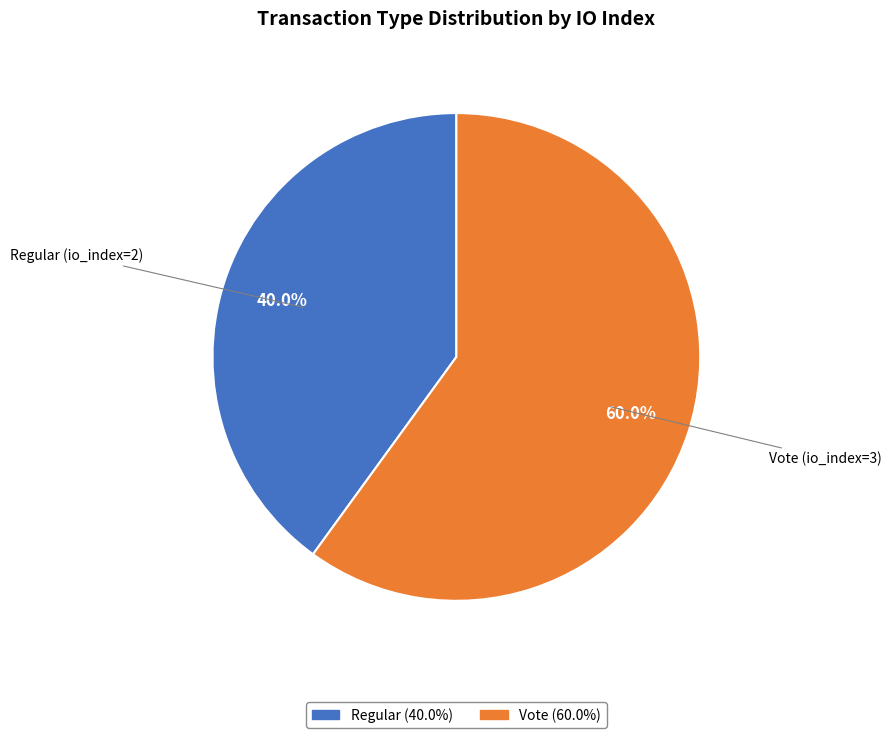

How many slices are in this pie chart?

2